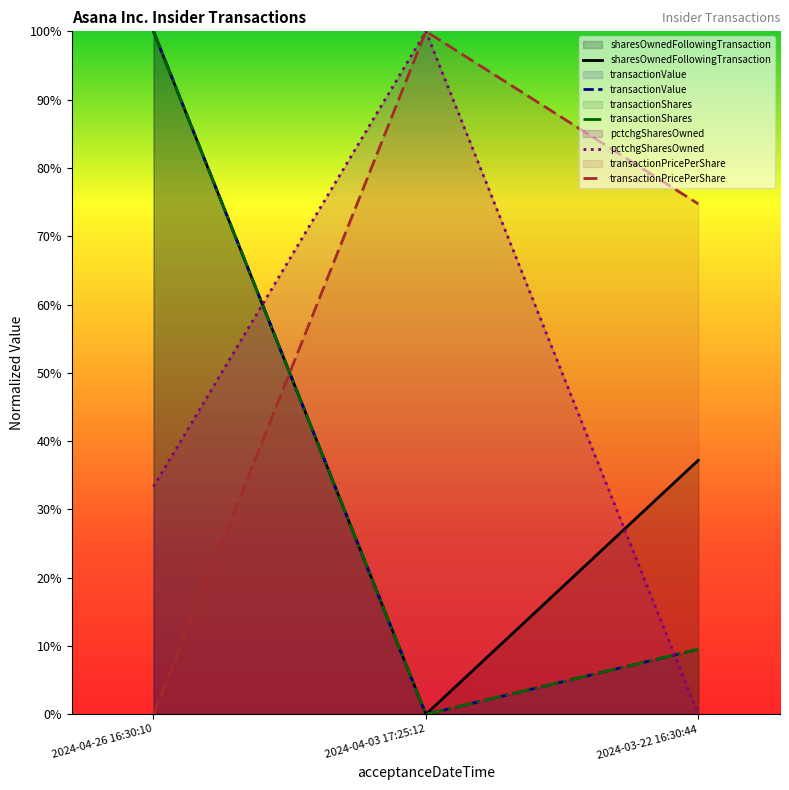

At which category is the sum across all series the highest?

2024-04-26 16:30:10